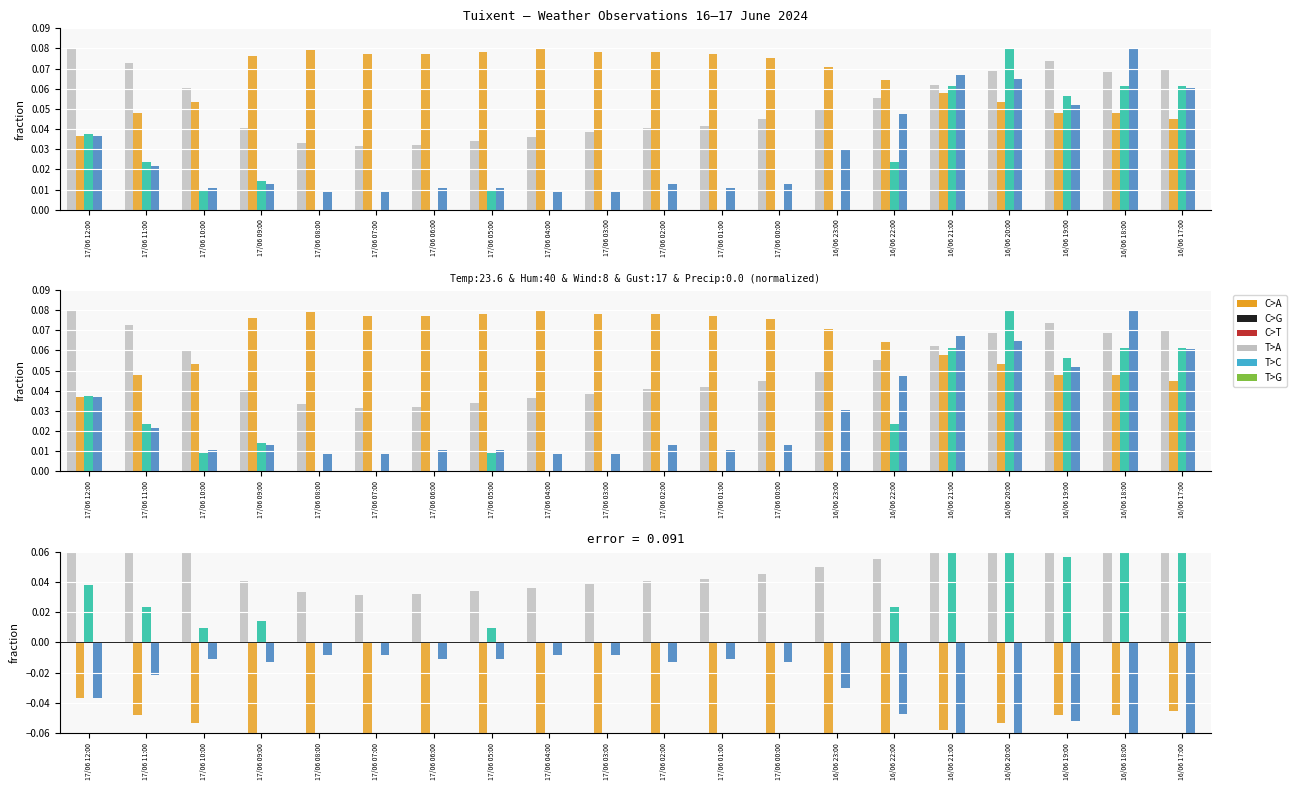

The Température (ºC) series shows 0.1 at 16/06 23:00. True or false?

False